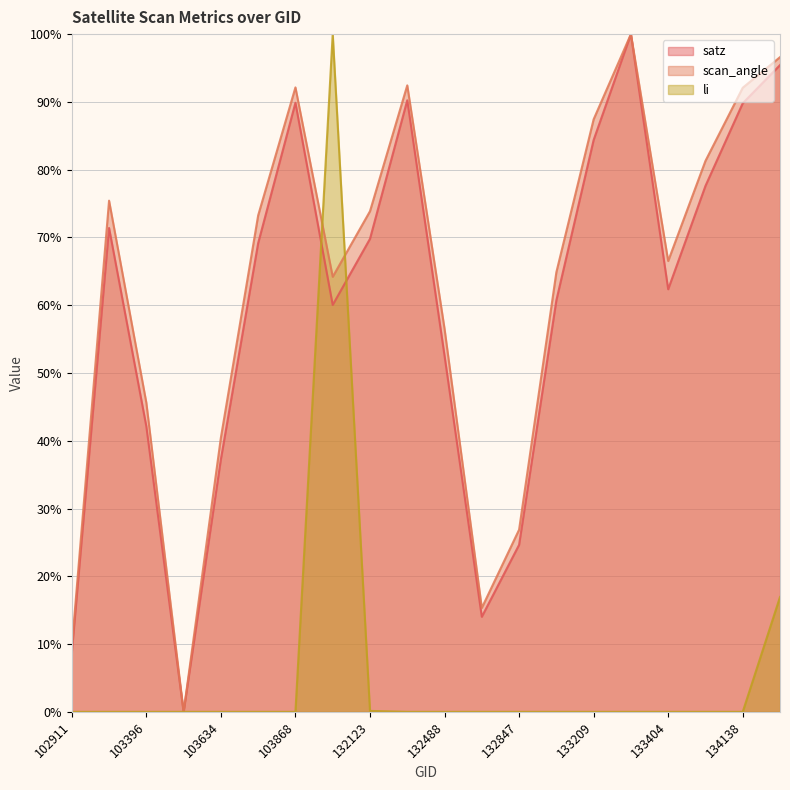

Is the value of scan_angle at 132296 greater than the value of satz at 134308?

No